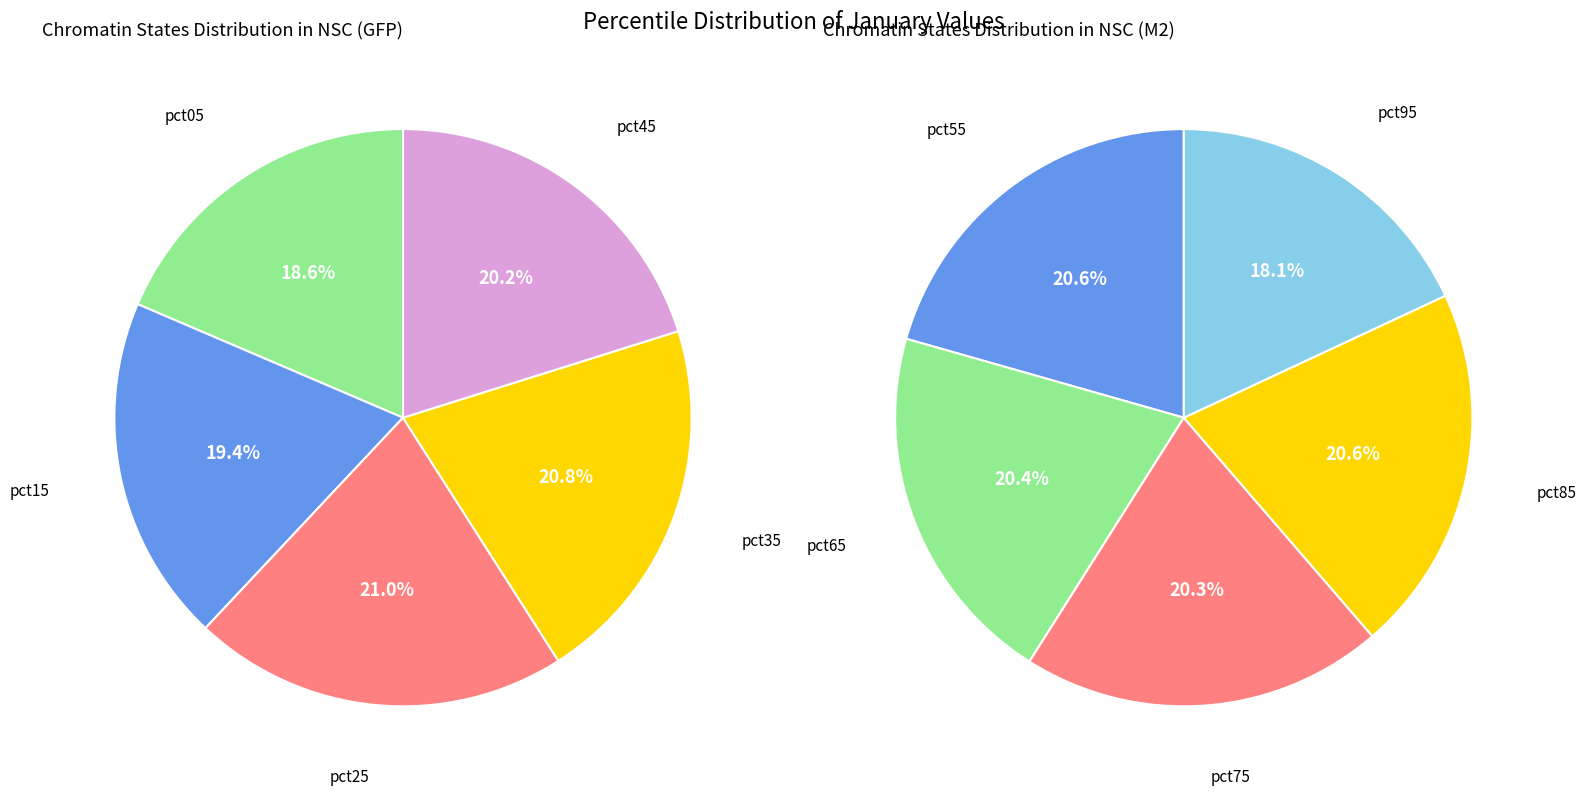

Which has a higher value, pct85 or pct55?

pct85